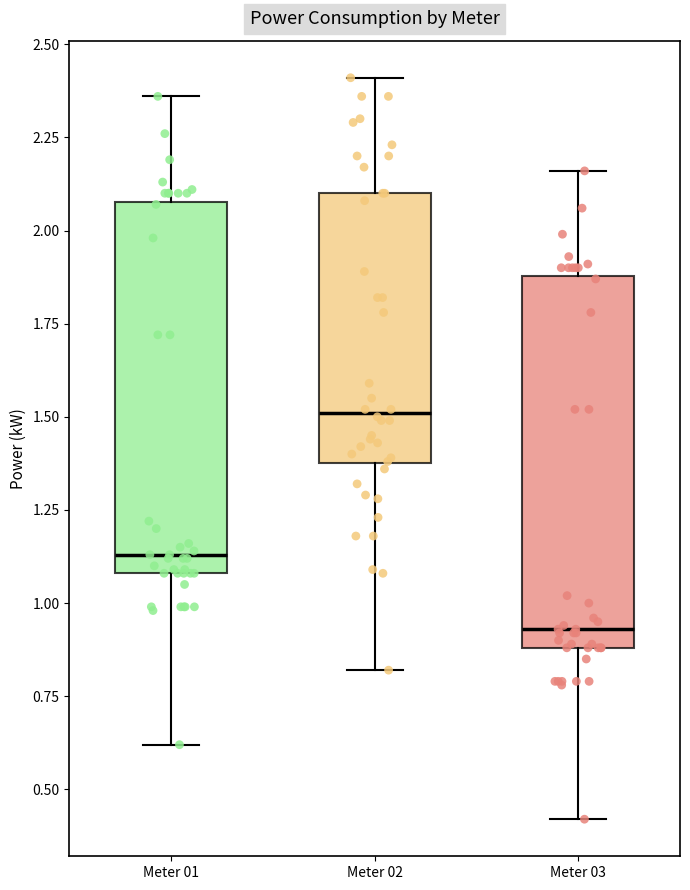

Reading left to right, transcribe this box plot: for each box, give where its median line is, the range the box spans, and where its two whiskers end, as read against the y-axis. The values are not printed on the chart, so give them approximately, as read against the axis.

Meter 01: median 1.15, box 1.10 to 2.10, whiskers 0.60 to 2.35
Meter 02: median 1.50, box 1.40 to 2.10, whiskers 0.80 to 2.40
Meter 03: median 0.95, box 0.90 to 1.90, whiskers 0.40 to 2.15